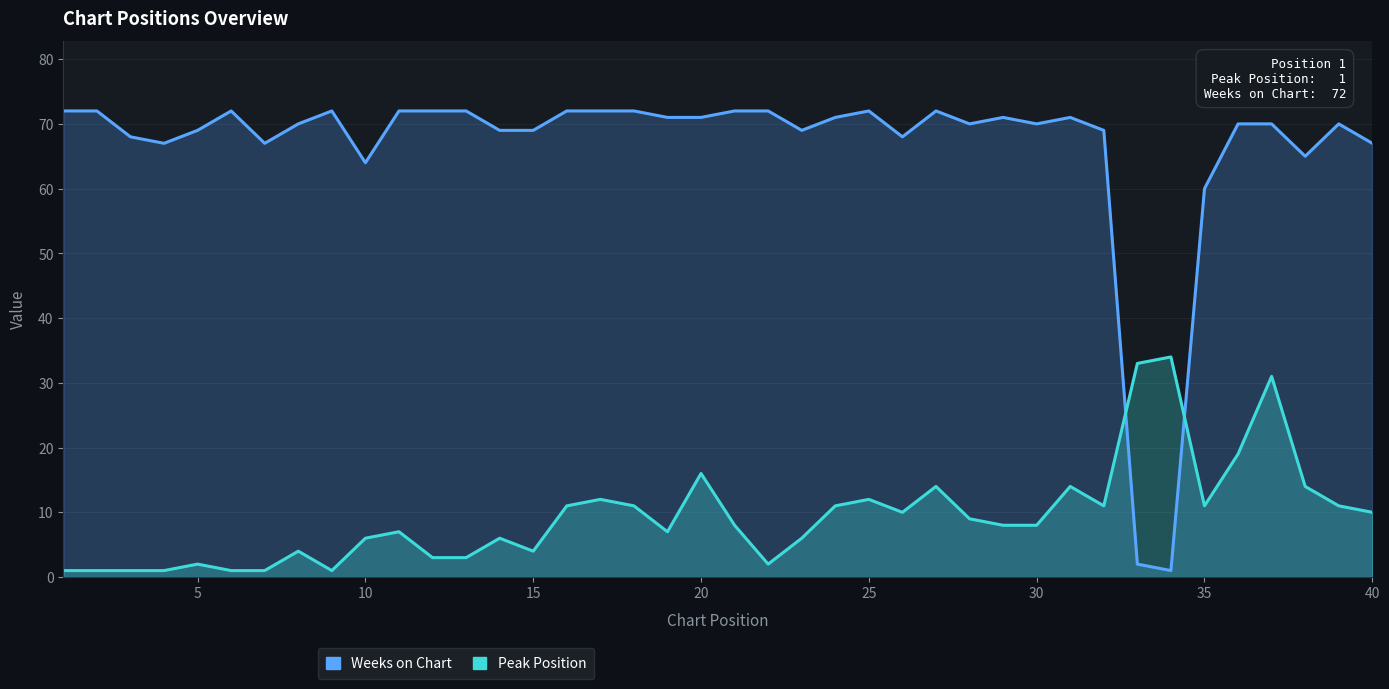

What is the average value of the Weeks on Chart series?

66